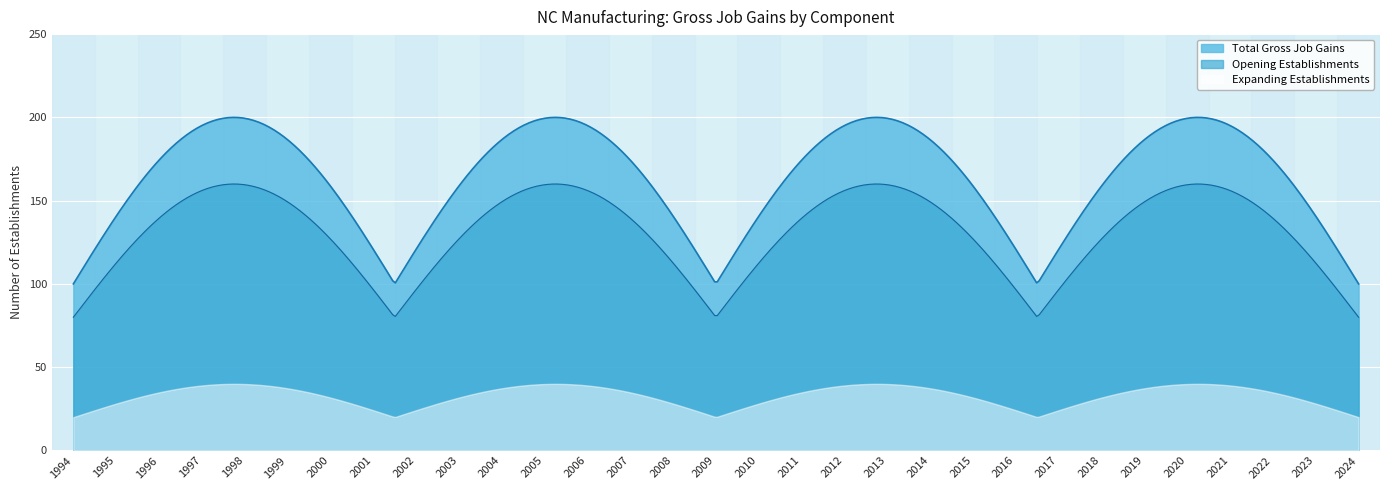

List the series in order of their peak value, lowest first.

Expanding Establishments, Opening Establishments, Total Gross Job Gains